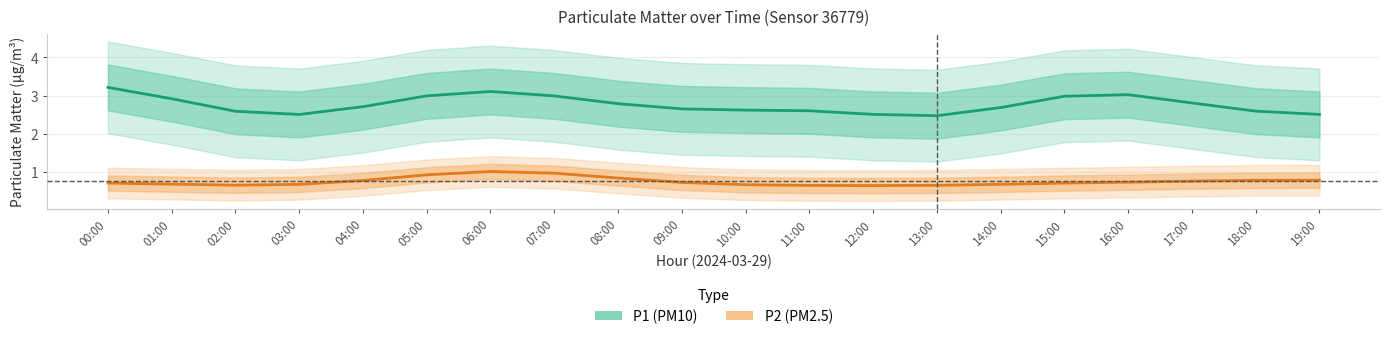

Is it true that P2 (PM2.5) equals 0.2 at 00:00?

False